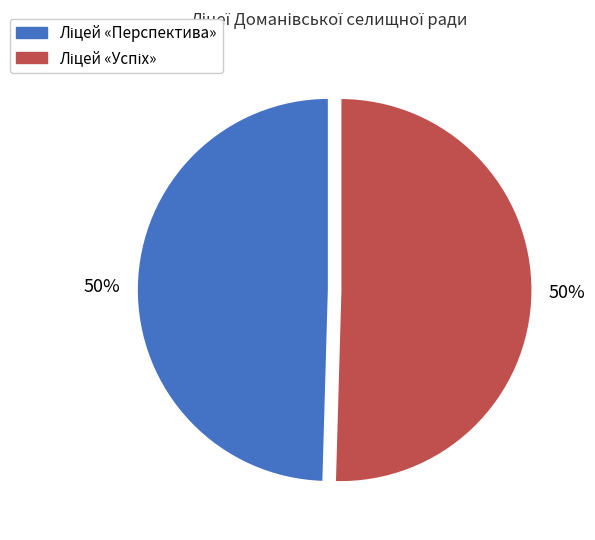

Which category has the biggest portion of the pie?

Ліцей «Успіх»